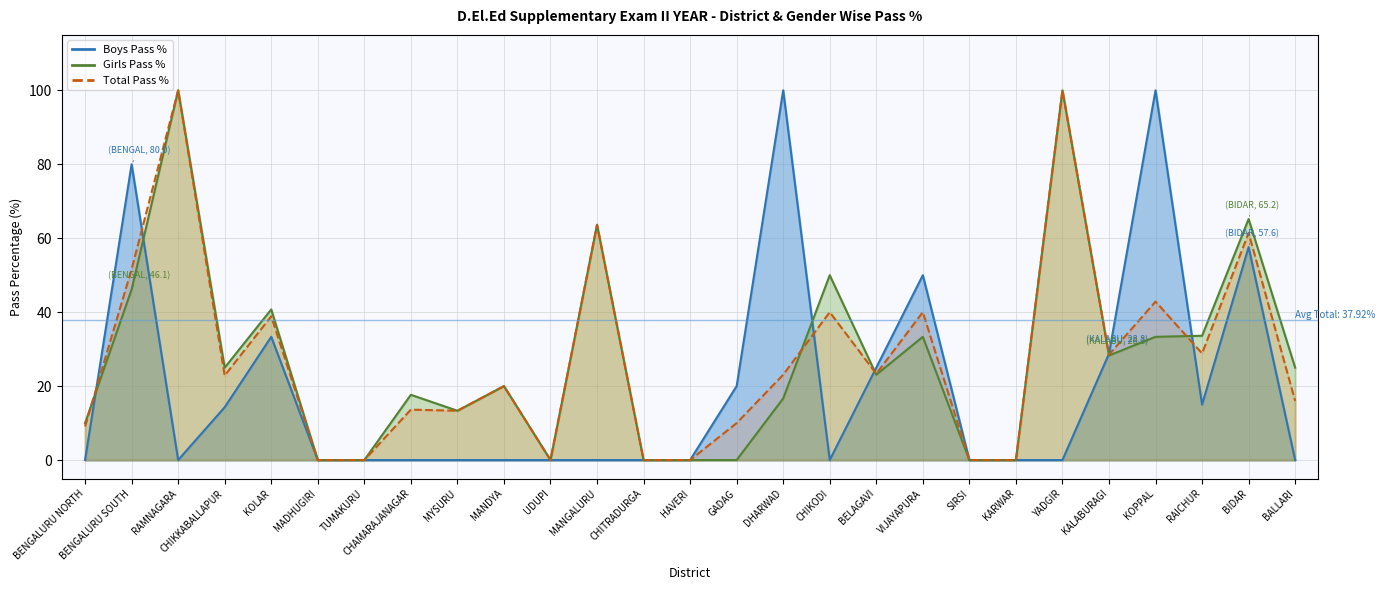

List the series in order of their peak value, highest first.

Boys Pass %, Girls Pass %, Total Pass %